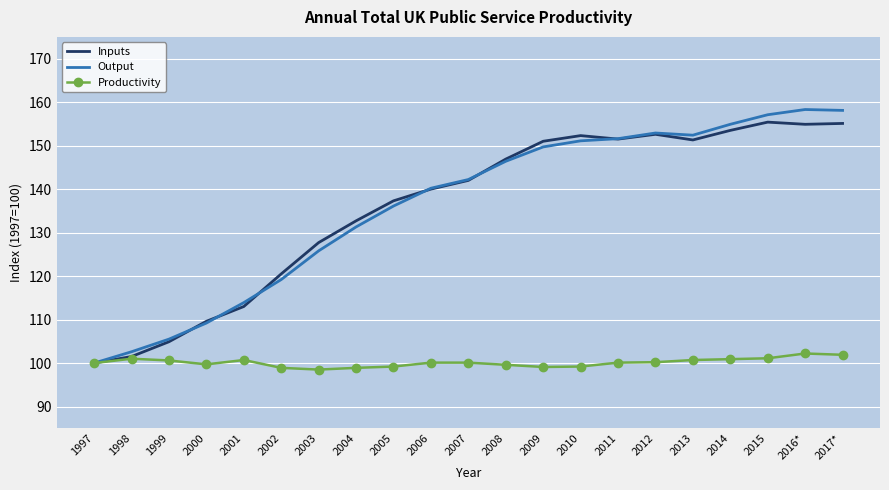

What is the minimum value for Inputs?

100.0